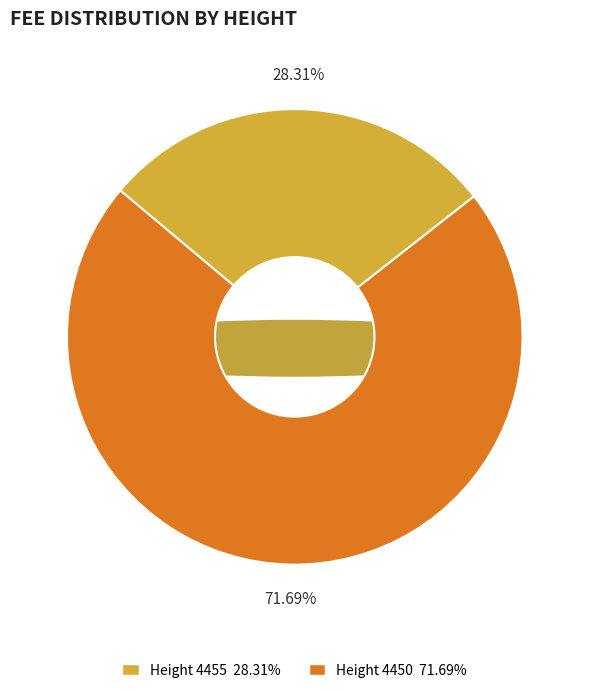

Rank the categories by value from highest to lowest.

4450, 4455